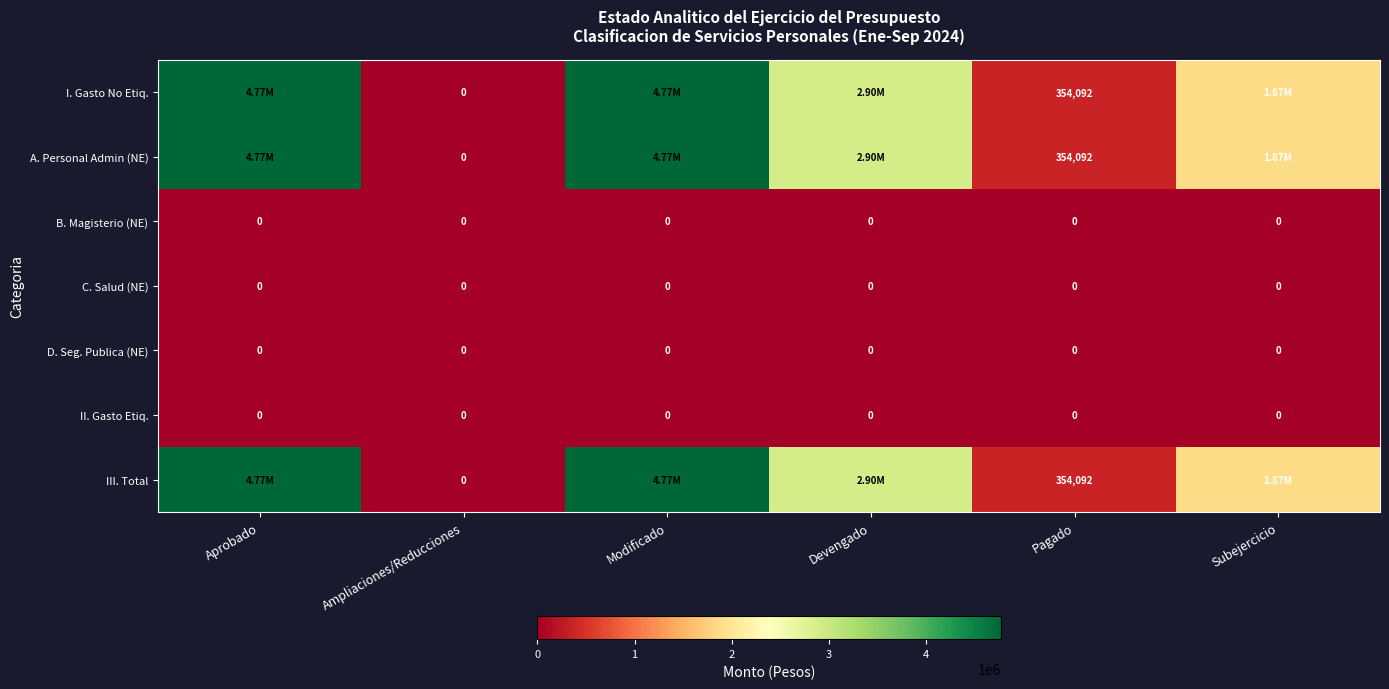

Which label corresponds to the smallest value in the chart?

Ampliaciones/Reducciones